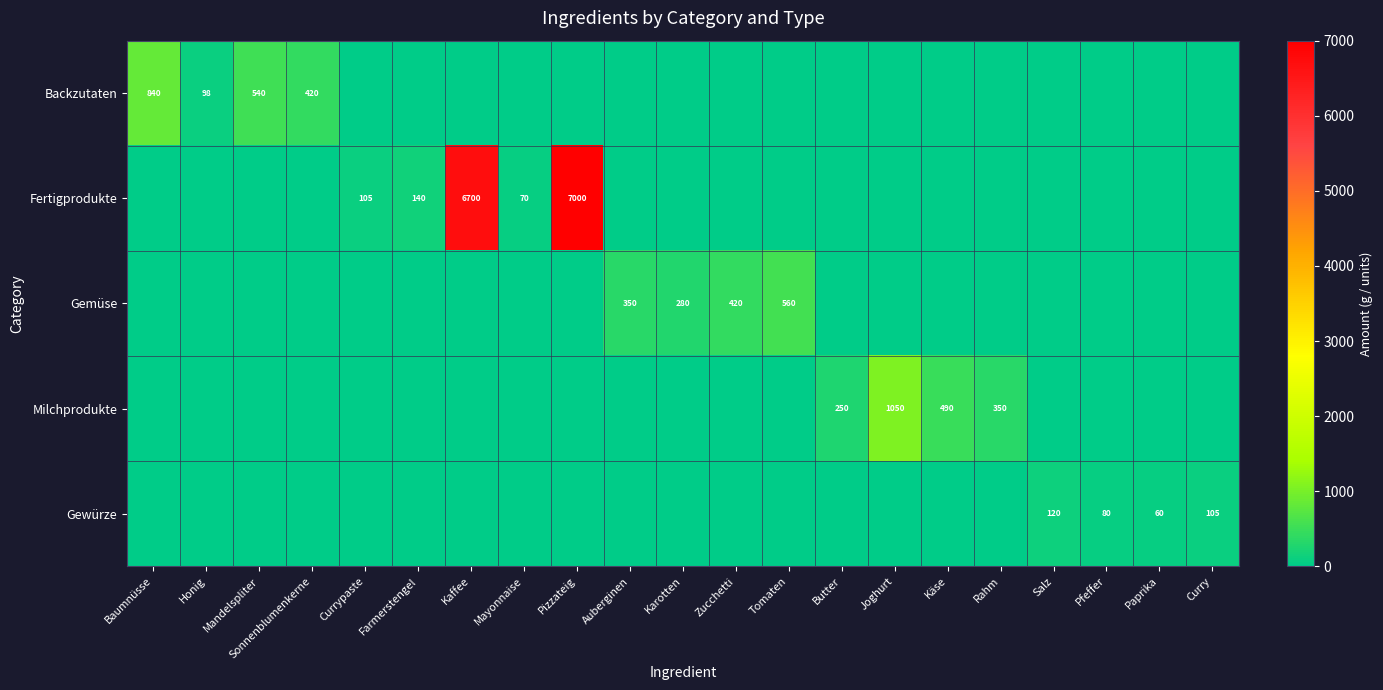

Is it true that Gemüse equals 0 at Paprika?

True